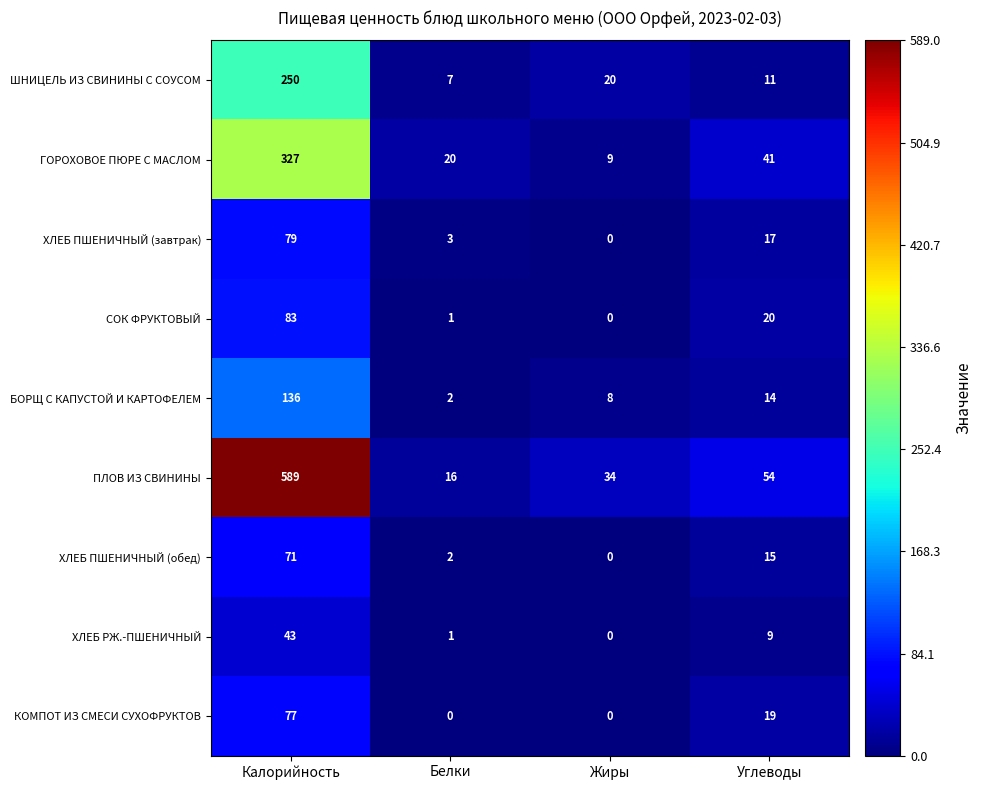

What is the difference between the highest and lowest values at Жиры?

34